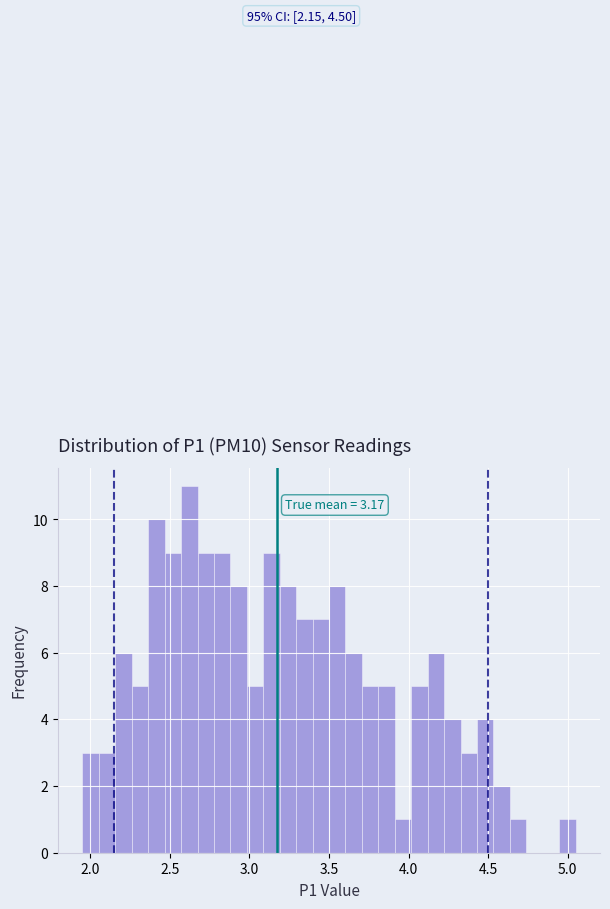

Around what value on the x-axis is the tallest bar? Give the approximate position of its centre, as read against the axis.

2.60